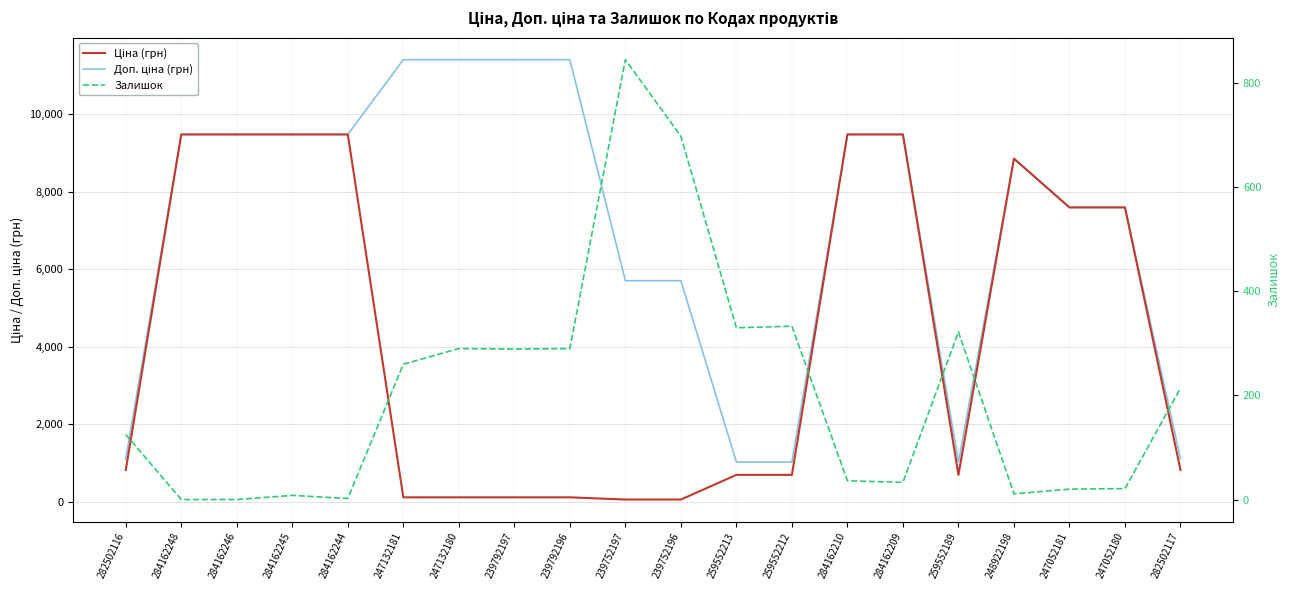

Between which two adjacent categories do Залишок and Ціна (грн) first intersect?

284162244 and 247132181